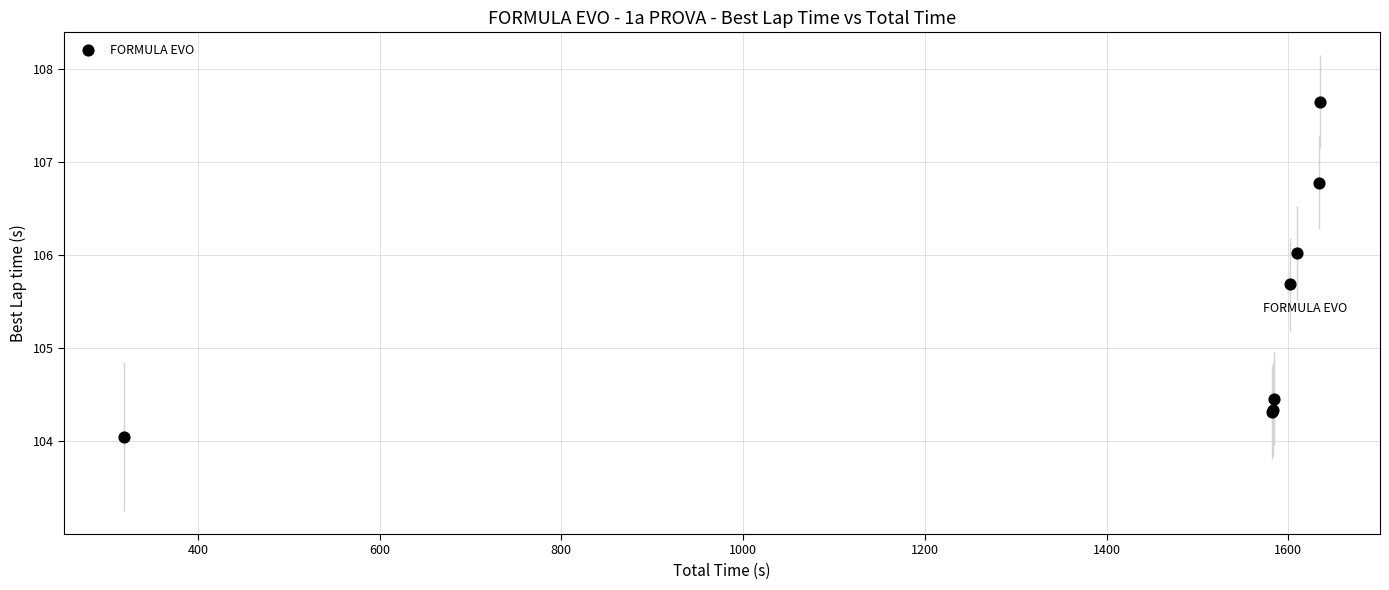

What Y value in the scatter plot is closest to 105?

104.5